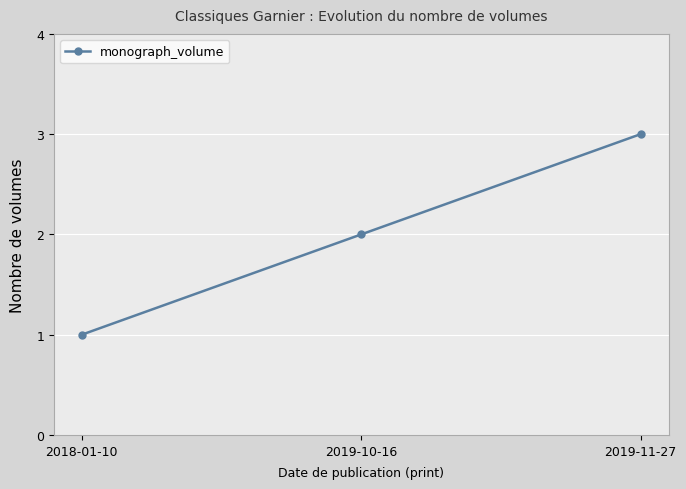

Which label corresponds to the smallest value in the chart?

2018-01-10